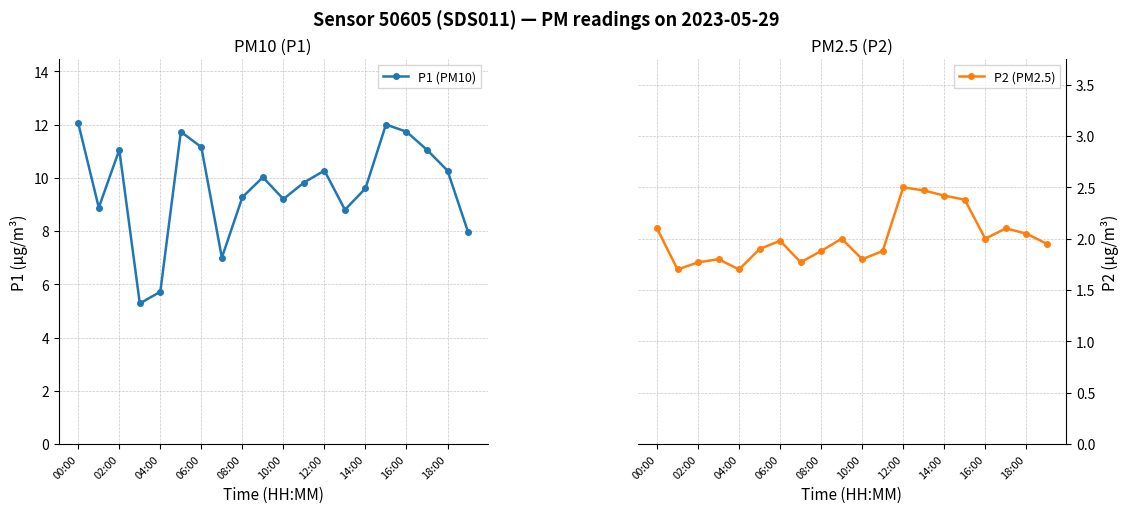

True or false: P1 (PM10) has a value of 14.5 at 08:00.

False